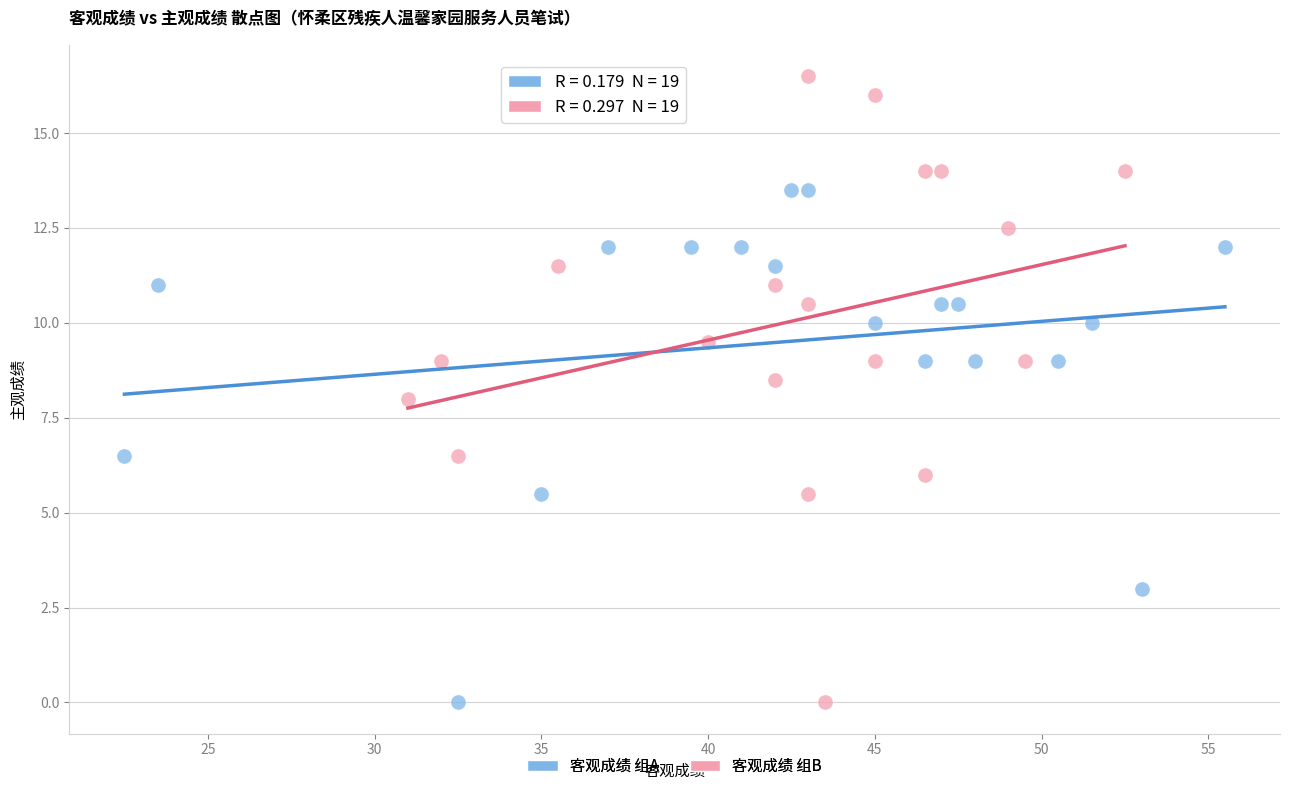

Which series reaches the maximum Y coordinate?

客观成绩 组B